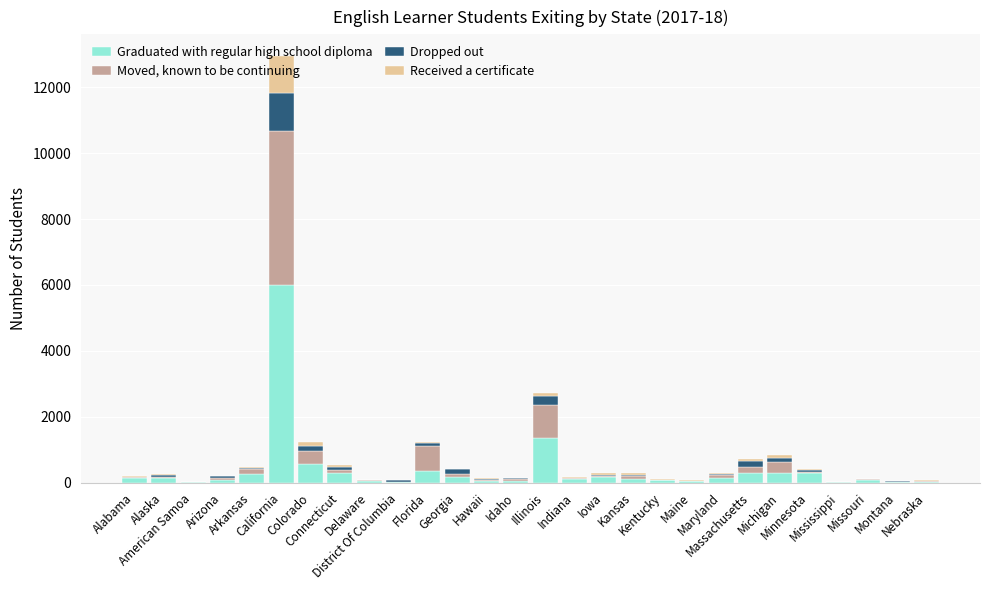

Rank the series by their maximum value, from lowest to highest.

Dropped out, Received a certificate, Moved, known to be continuing, Graduated with regular high school diploma